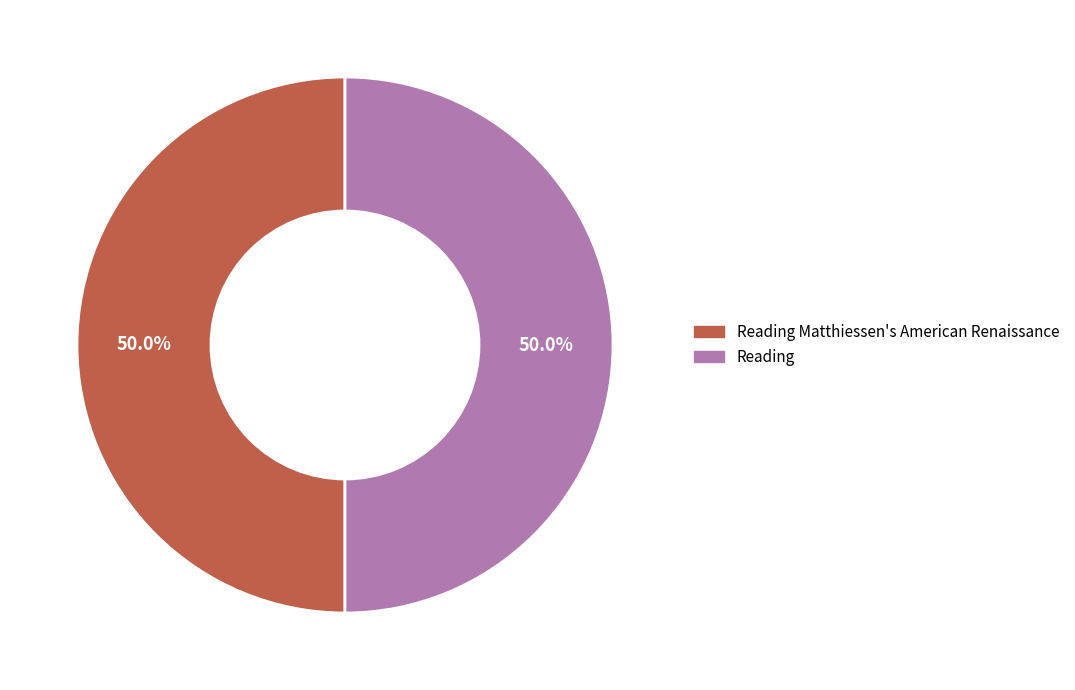

How many segments does this pie chart have?

2